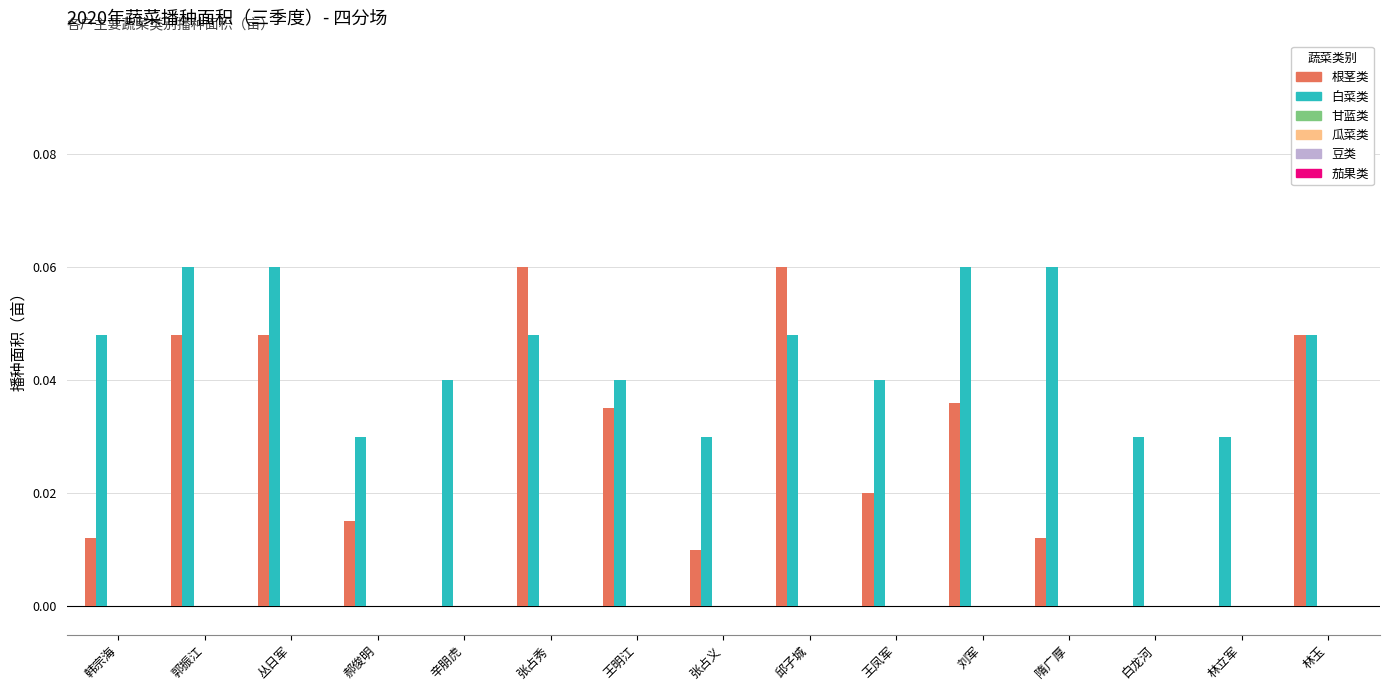

Which series has the largest total across all categories?

白菜类